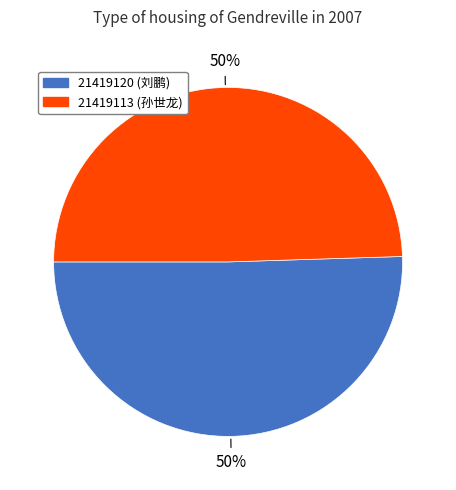

What is the ratio of the value at 21419120 to the value at 21419113?

1.0